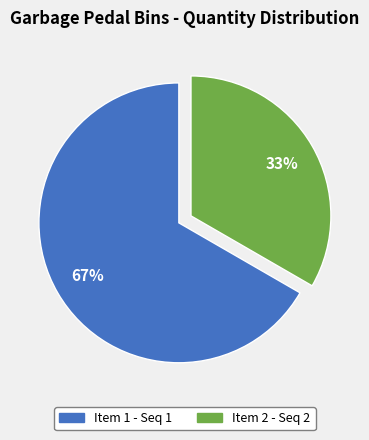

How many segments does this pie chart have?

2